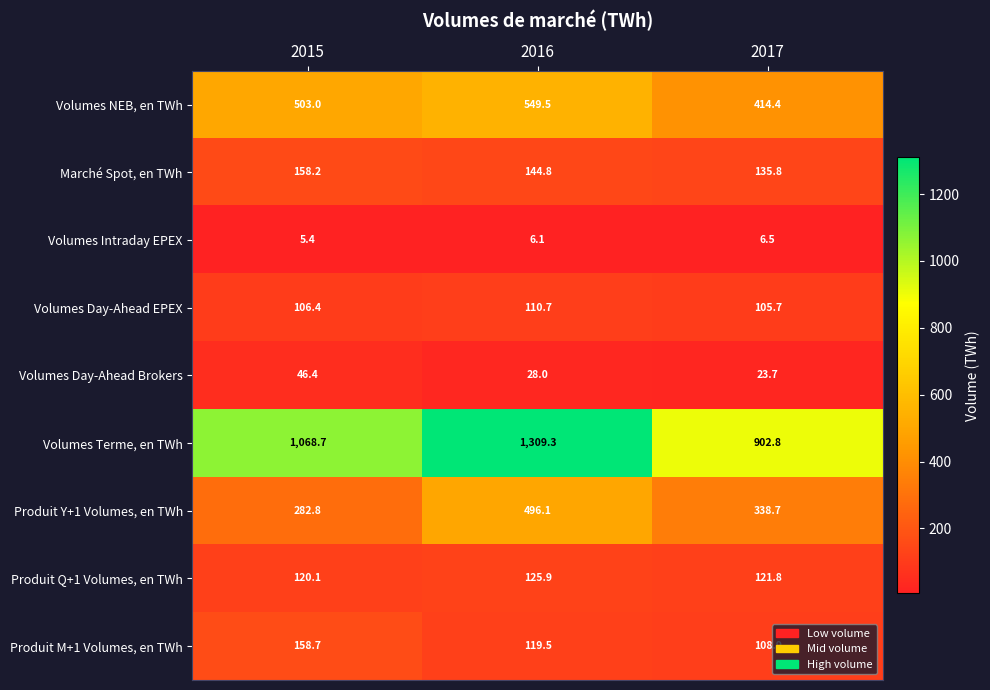

How many values in the Produit M+1 Volumes, en TWh series exceed 119?

2